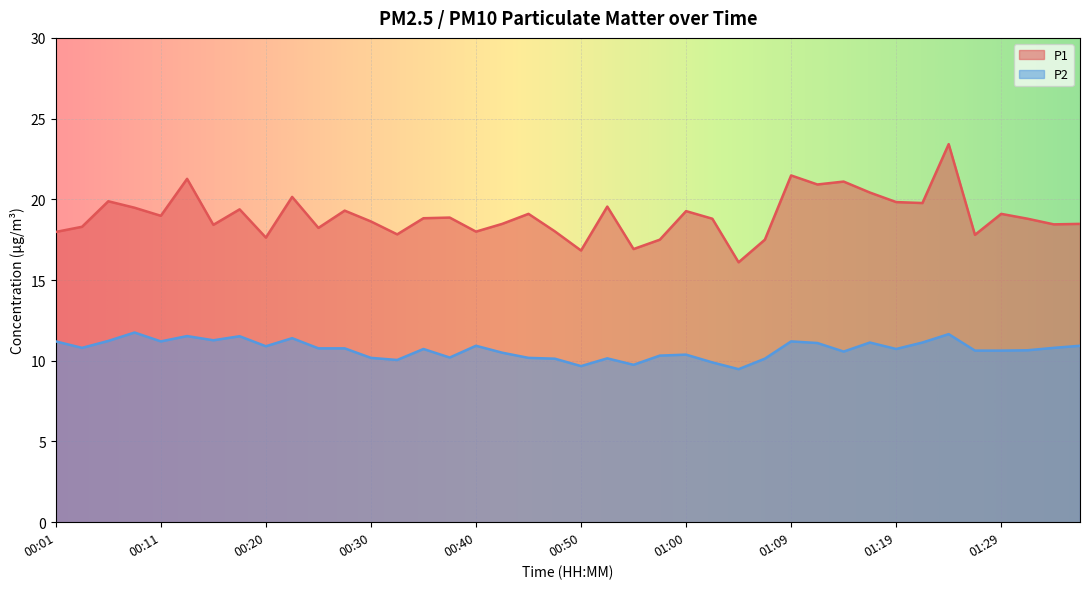

True or false: P1 and P2 intersect in this chart.

False